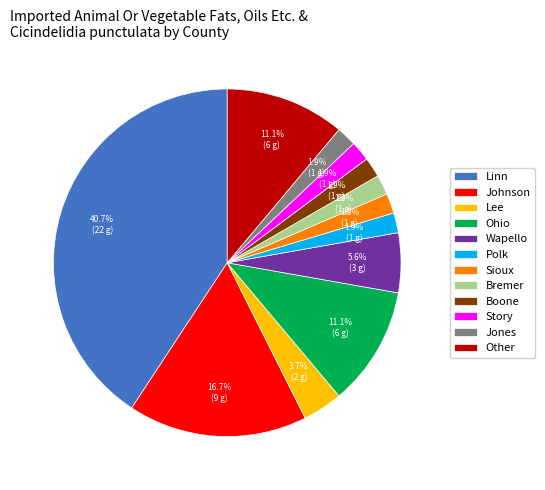

Which category has the biggest portion of the pie?

Linn